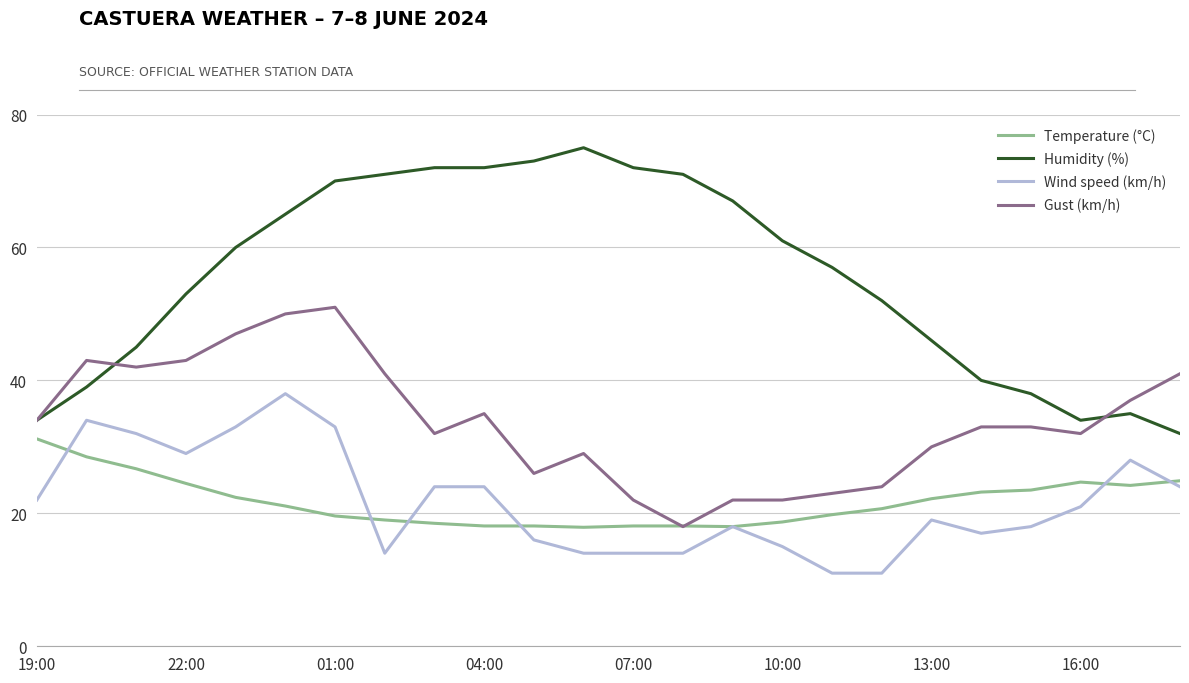

What is the lowest value of the Temperature (°C) series?

17.9